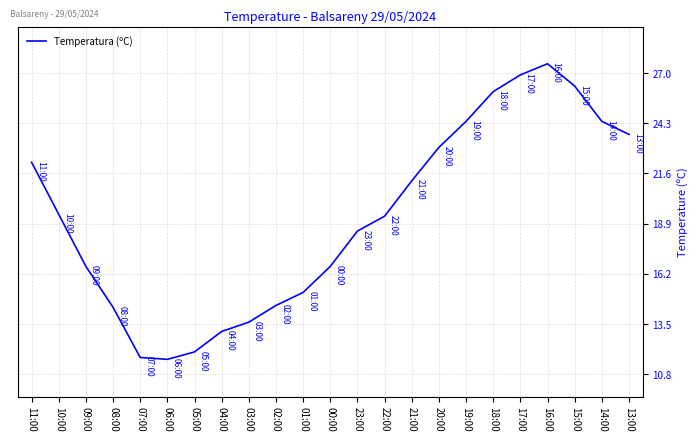

Read the value at 23:00.

18.5